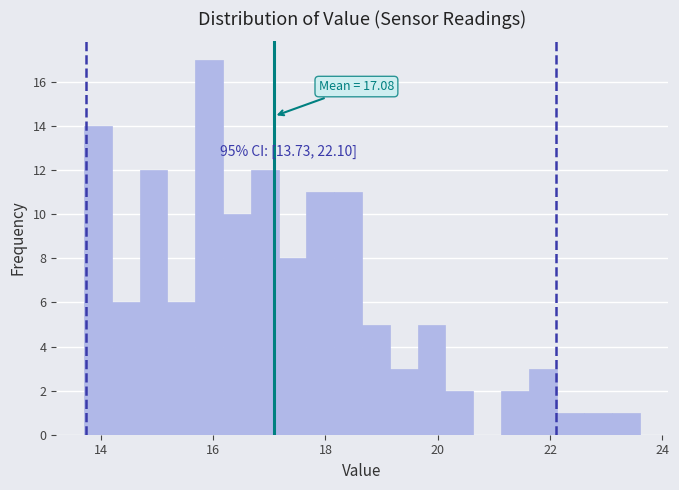

Around what value on the x-axis is the tallest bar? Give the approximate position of its centre, as read against the axis.

16.0